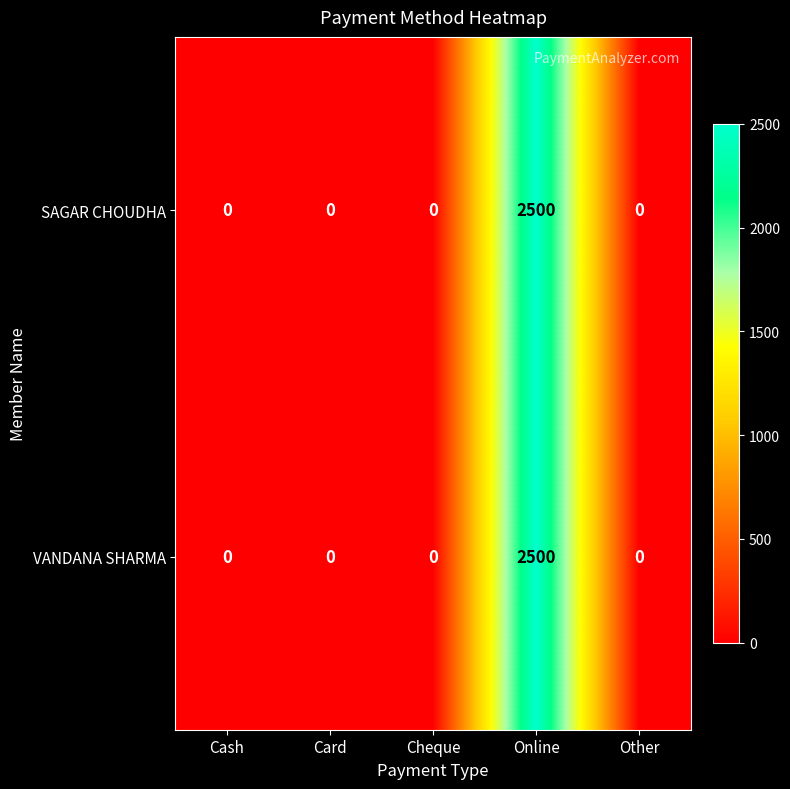

Is it true that VANDANA SHARMA equals 0 at Card?

True